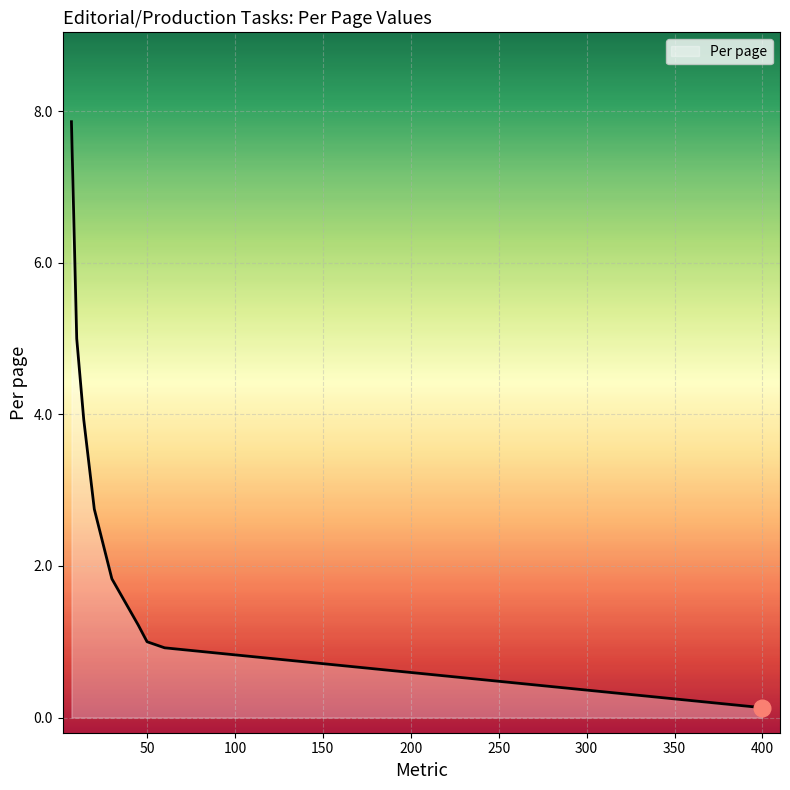

Rank the categories by value from lowest to highest.

400, 60, 50, 45, 30, 30, 30, 20, 14, 10, 10, 7